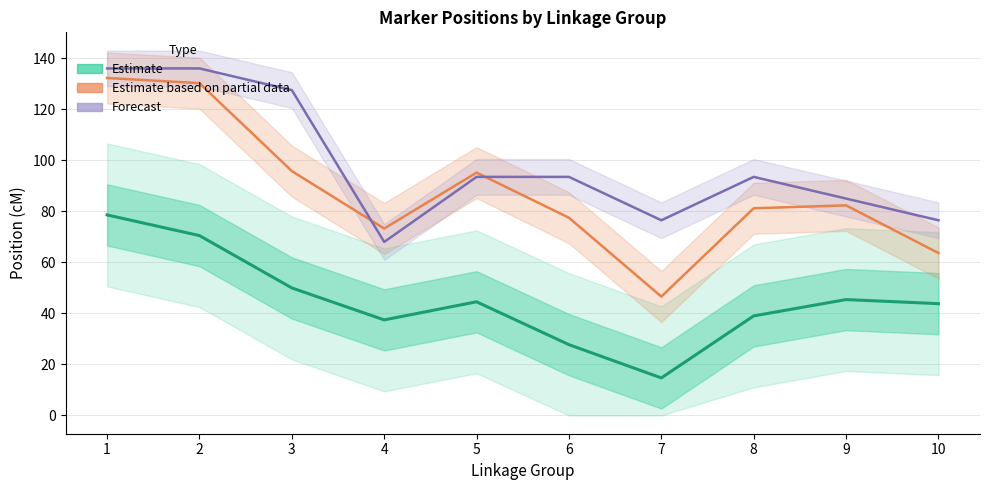

Between which two adjacent categories do Max position (partial) and Marker count ×8.5 (forecast) first intersect?

3 and 4